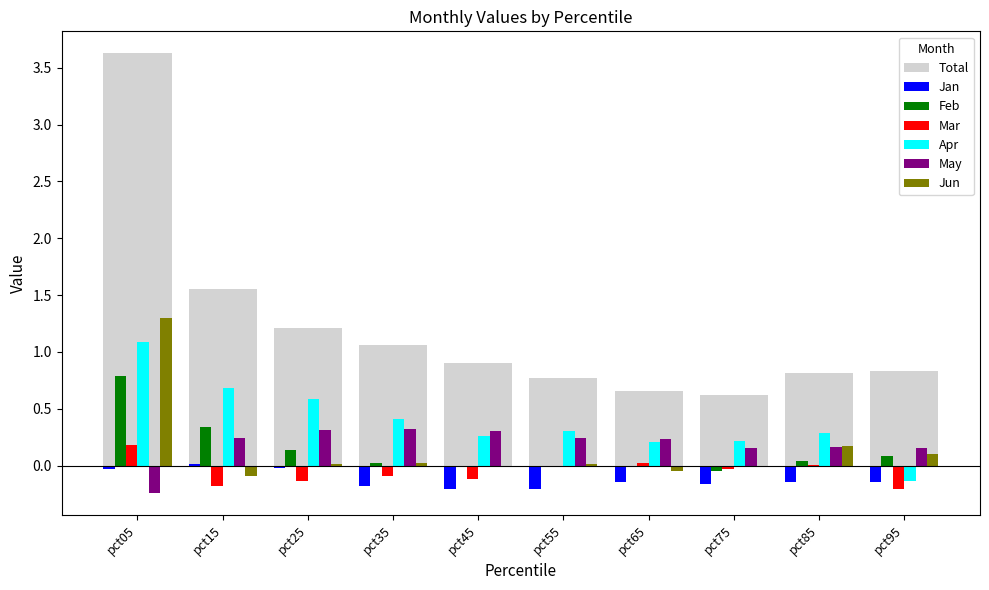

At how many categories does at least one series exceed 0?

10